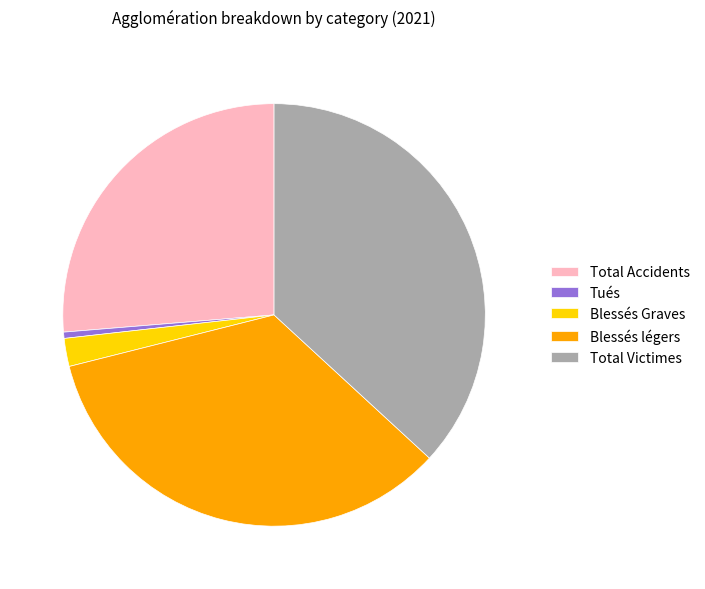

Do Blessés légers and Tués together represent more than half of the pie?

No